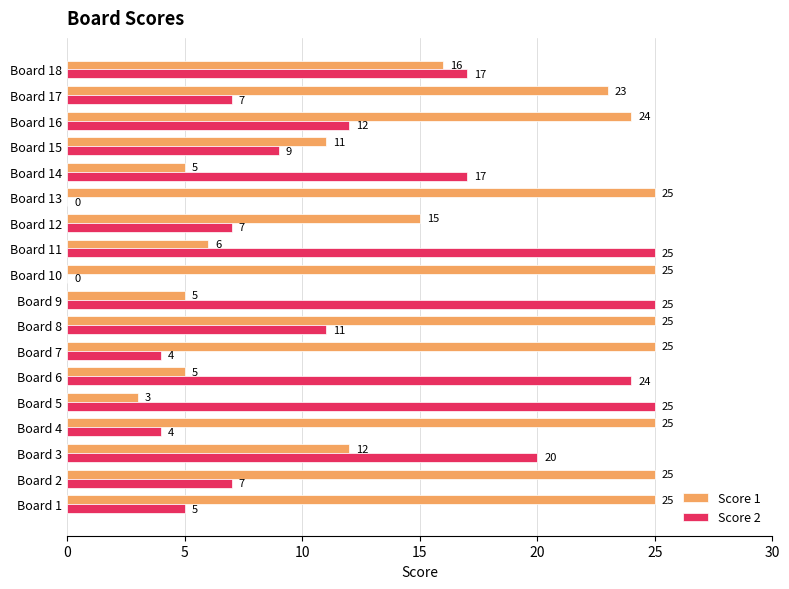

The Score 2 series shows 1 at Board 4. True or false?

False